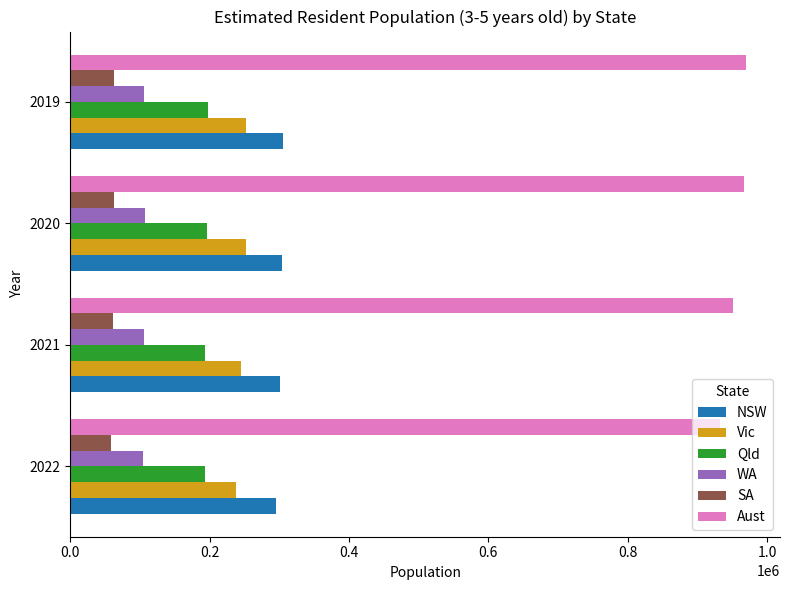

What is the sum of all Qld values?

780268